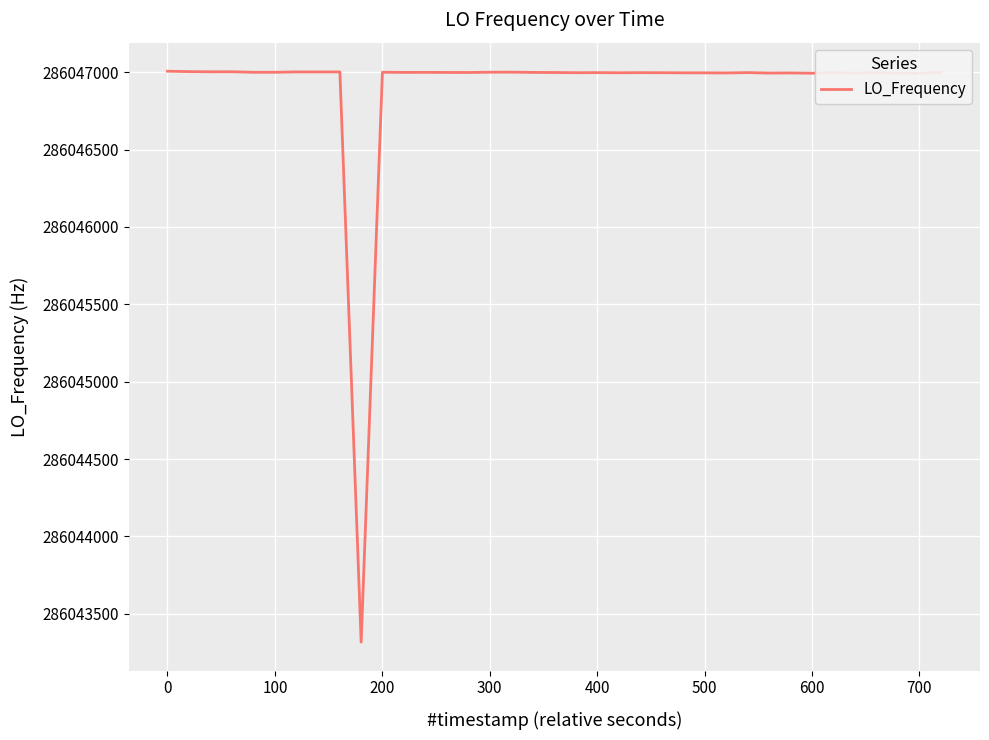

What is the maximum value shown in the chart?

286047006.8